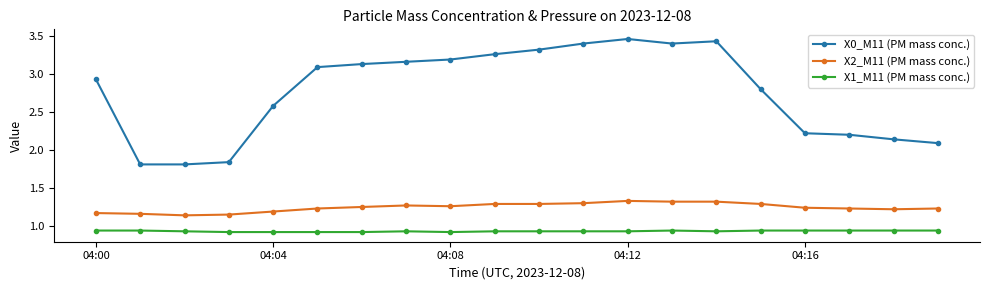

How many data points in X0_M11 (PM mass conc.) are less than 3?

10